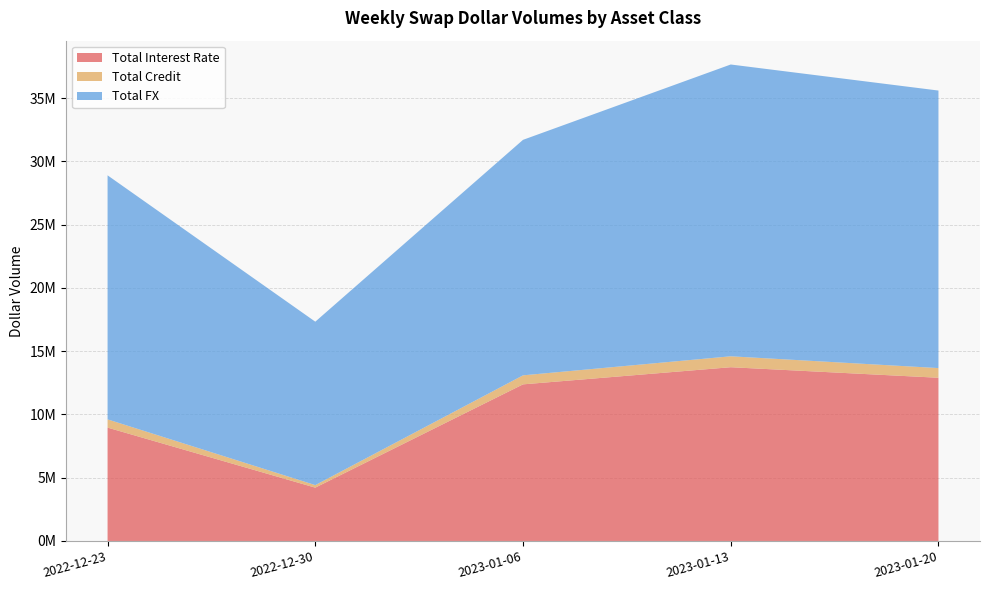

Reading right to left, transcribe all the data shown in this chart.

Total Interest Rate: 12902485	13735581	12380310	4215035	8961619
Total Credit: 764970	863709	713369	200862	651001
Total FX: 21940240	23068803	18618014	12919408	19293164